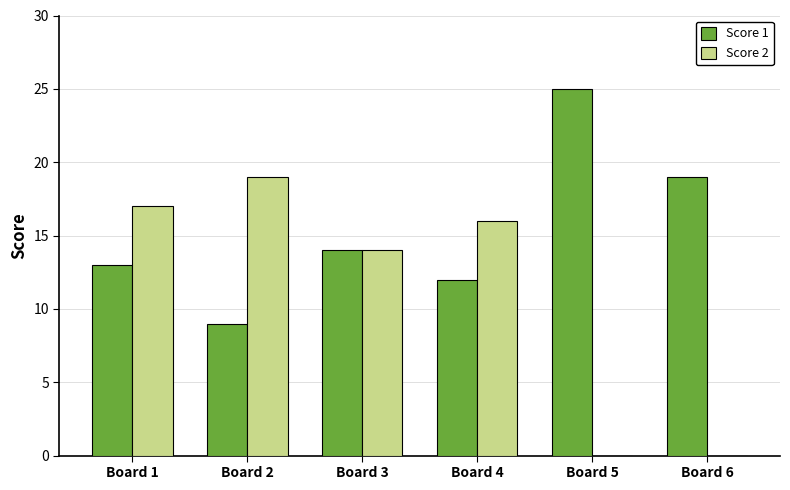

What is the greatest value displayed?

25